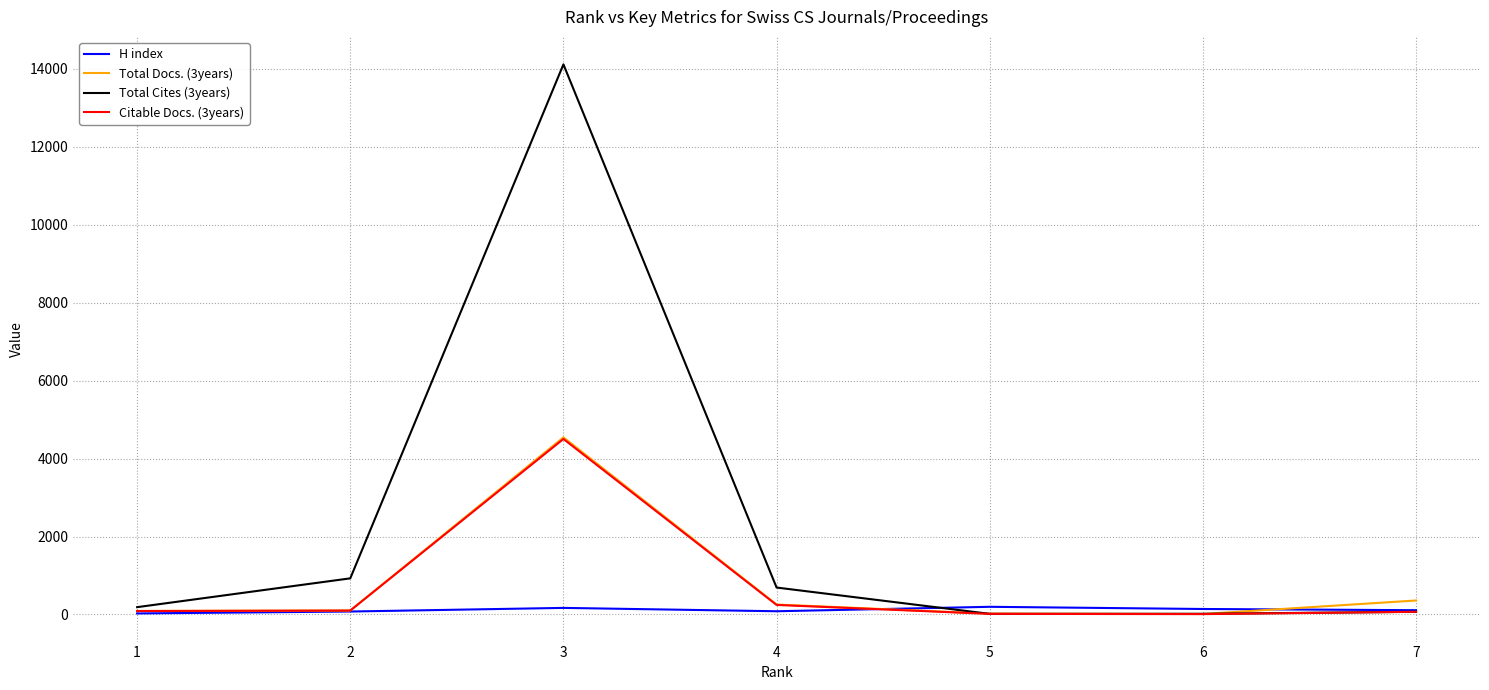

What is the sum of the Citable Docs. (3years) values at 2 and 3?

4603